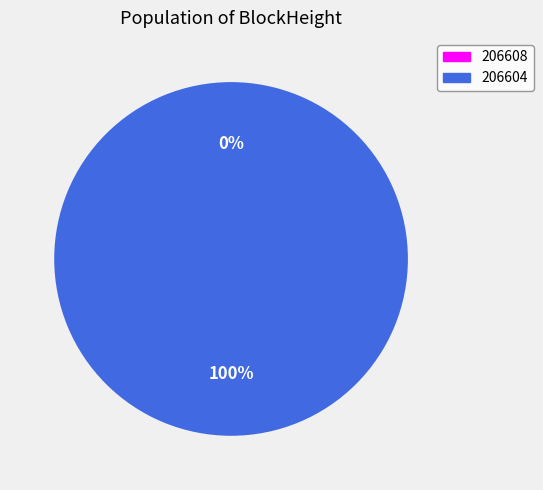

Is there a majority slice in this chart?

Yes